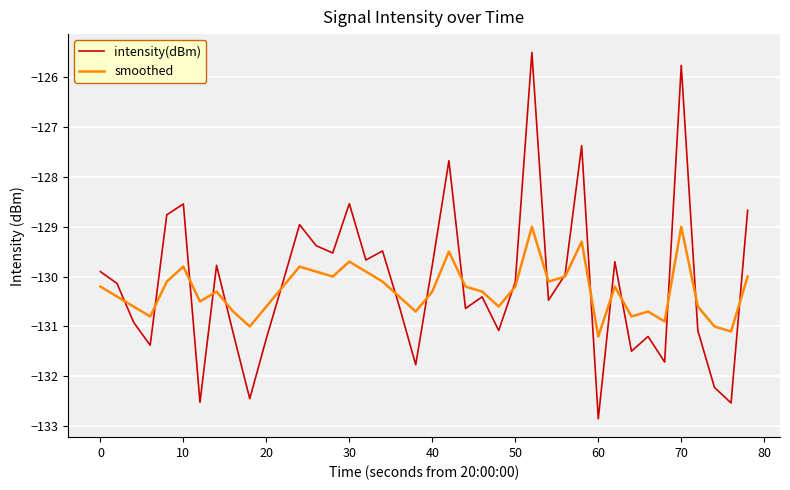

What is the lowest value of the intensity(dBm) series?

-132.9